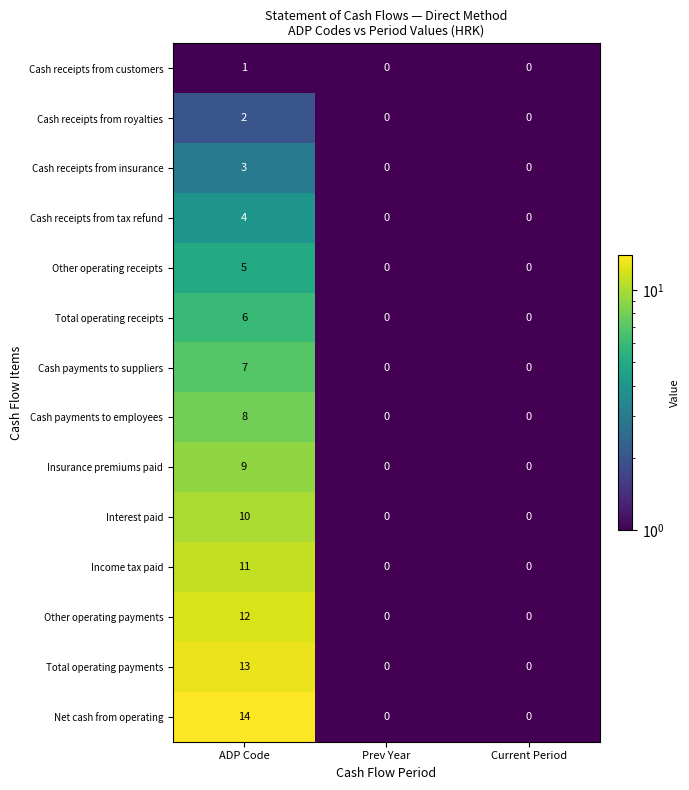

What is the sum of all Cash payments to employees values?

8